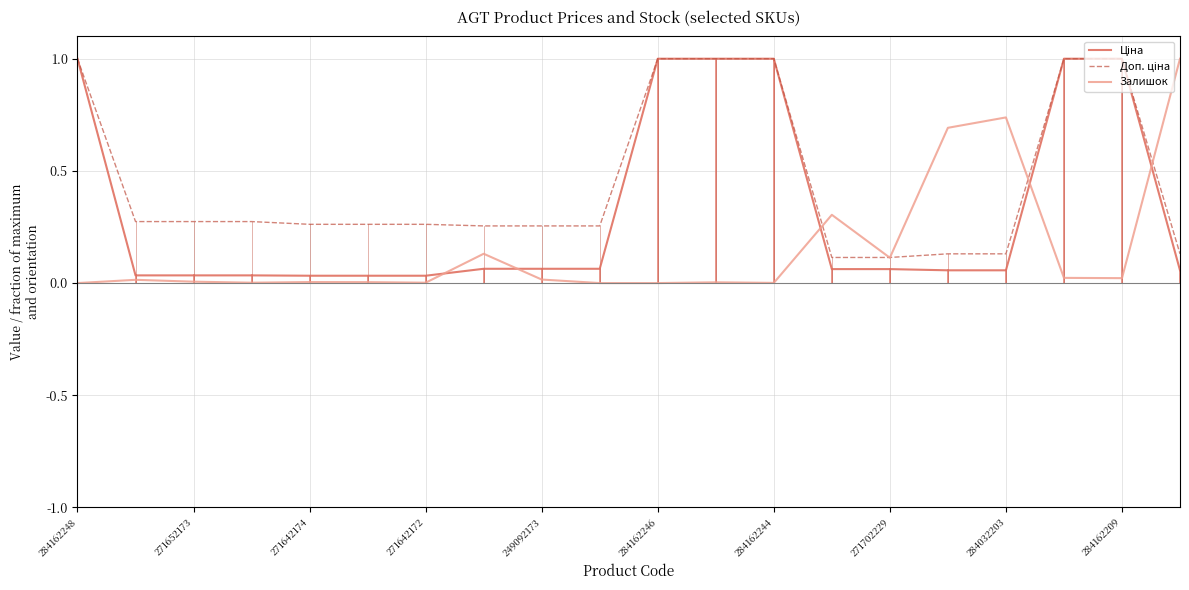

What is the greatest value displayed?

1.0